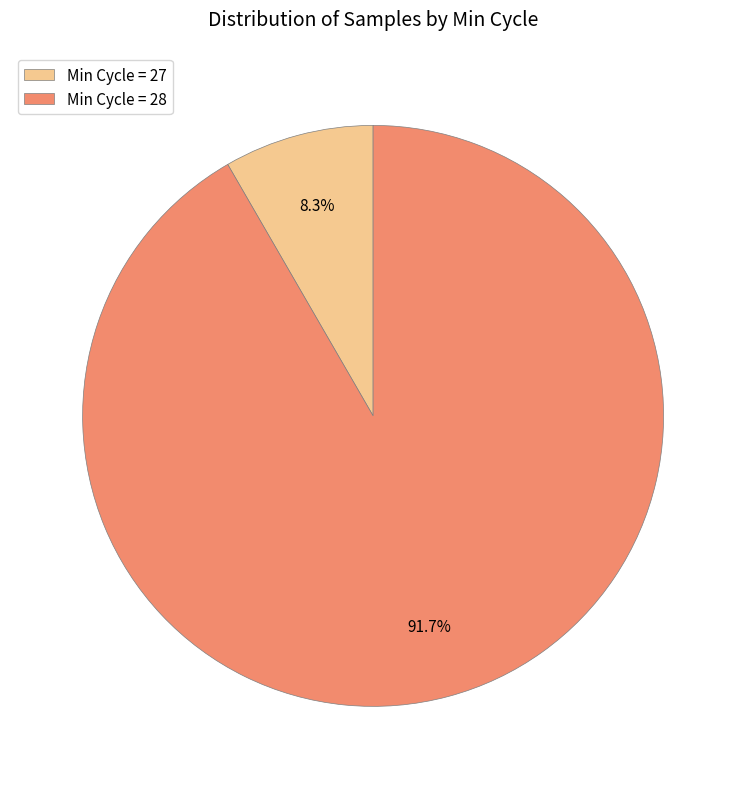

Rank the categories by value from highest to lowest.

Min Cycle = 28, Min Cycle = 27